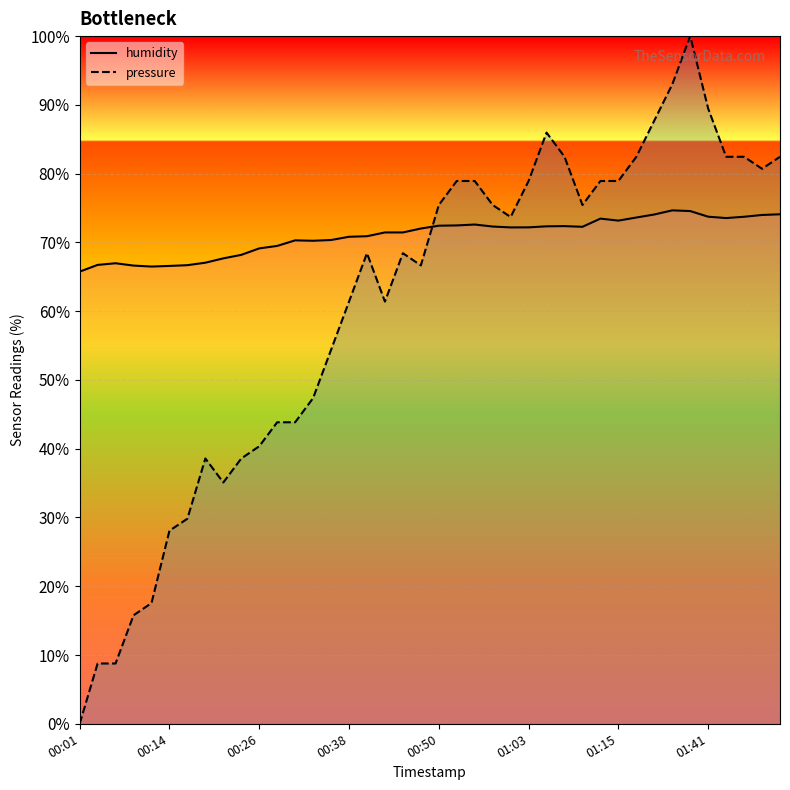

Reading right to left, list all the values displayed in this chart.

humidity: 74.1	74.0	73.7	73.5	73.7	74.6	74.7	74.1	73.6	73.2	73.5	72.3	72.4	72.3	72.2	72.2	72.3	72.6	72.5	72.4	72.0	71.5	71.5	70.9	70.8	70.3	70.2	70.3	69.5	69.1	68.2	67.7	67.0	66.7	66.6	66.5	66.6	67.0	66.7	65.8
pressure: 82.5	80.7	82.5	82.5	89.5	100.0	93.0	87.7	82.5	78.9	78.9	75.4	82.5	86.0	78.9	73.7	75.4	78.9	78.9	75.4	66.7	68.4	61.4	68.4	61.4	54.4	47.4	43.8	43.8	40.4	38.6	35.1	38.6	29.8	28.1	17.5	15.8	8.8	8.8	0.0